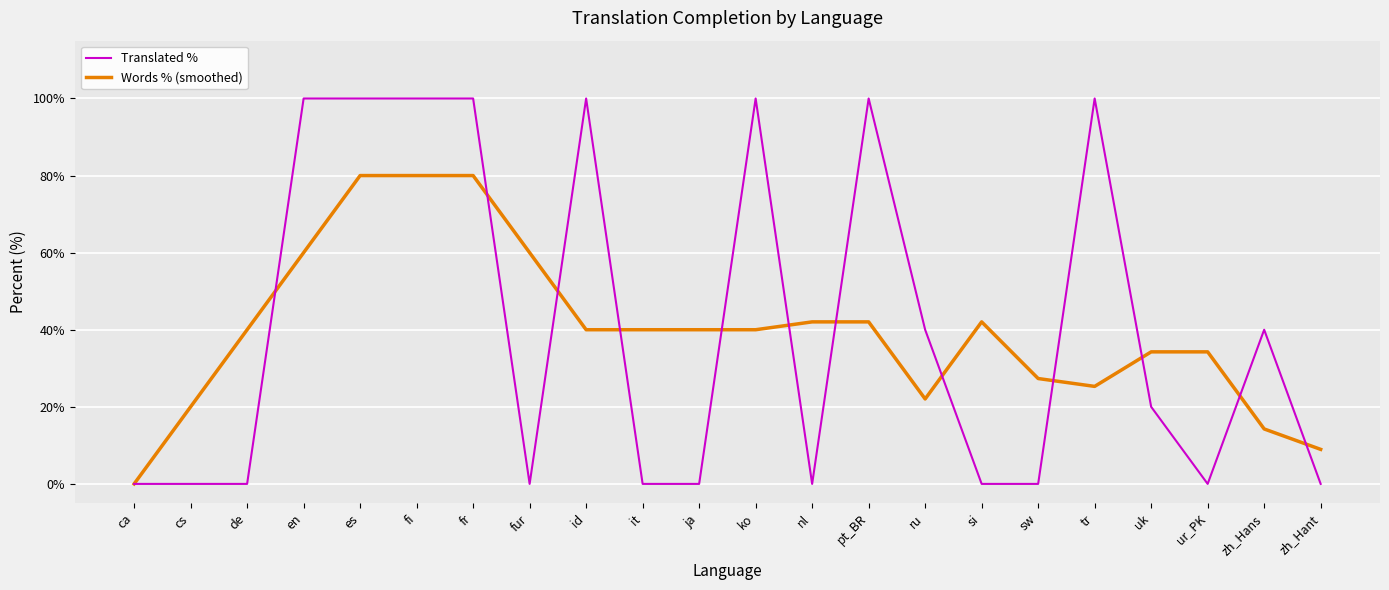

What is the difference between the highest and lowest values at cs?

20.0